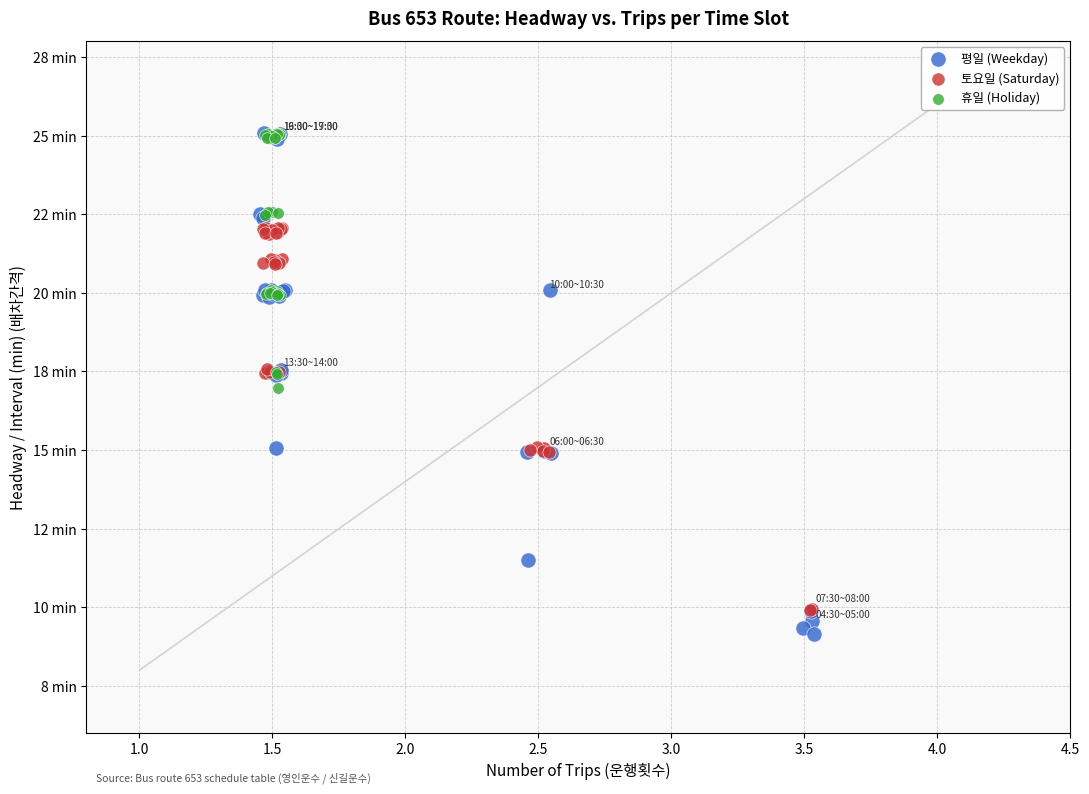

What are all the series names shown in the legend?

평일 (Weekday), 토요일 (Saturday), 휴일 (Holiday)